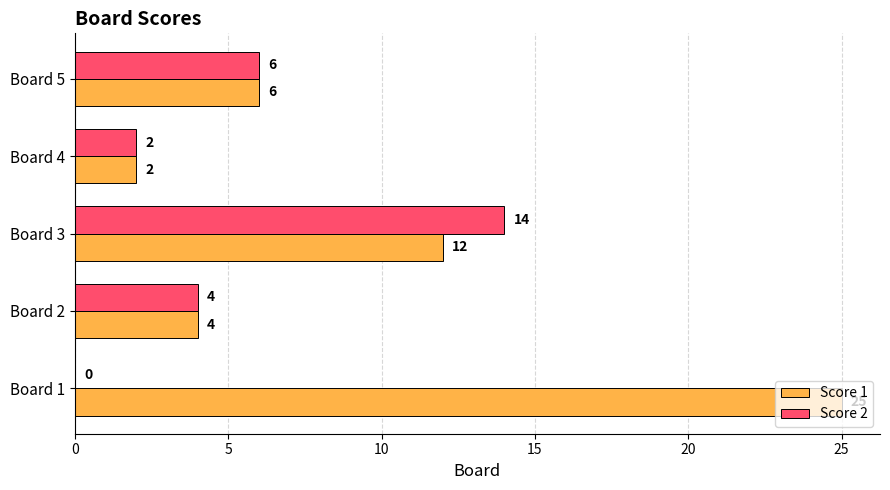

What is the sum of all Score 1 values?

49